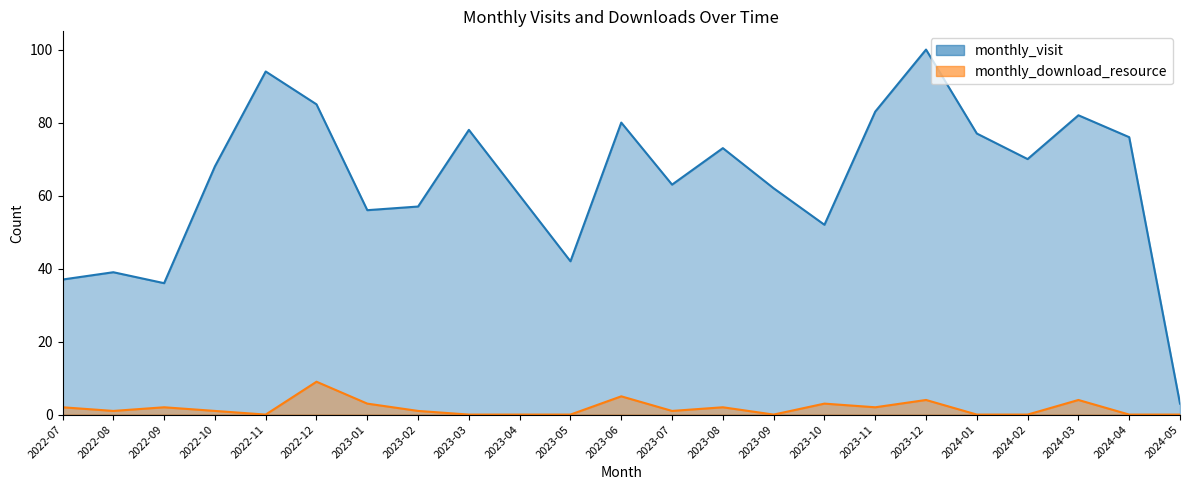

Which category has the lowest value across all series?

2022-11